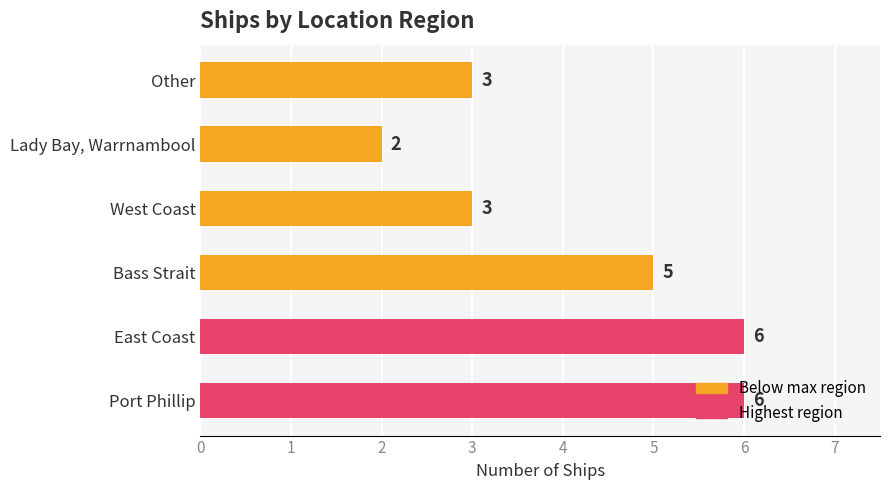

What is the change in value from Port Phillip to Lady Bay, Warrnambool?

-4